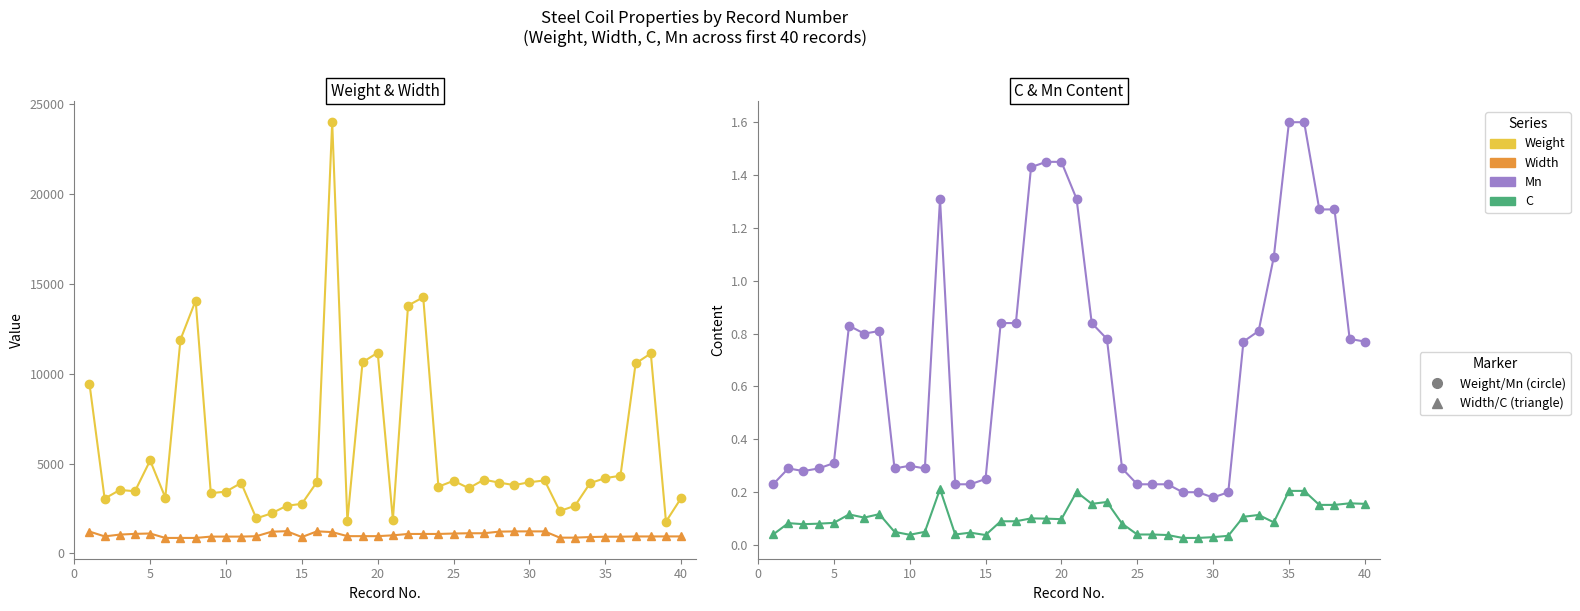

What is the total value across all series at 20?

6280.4